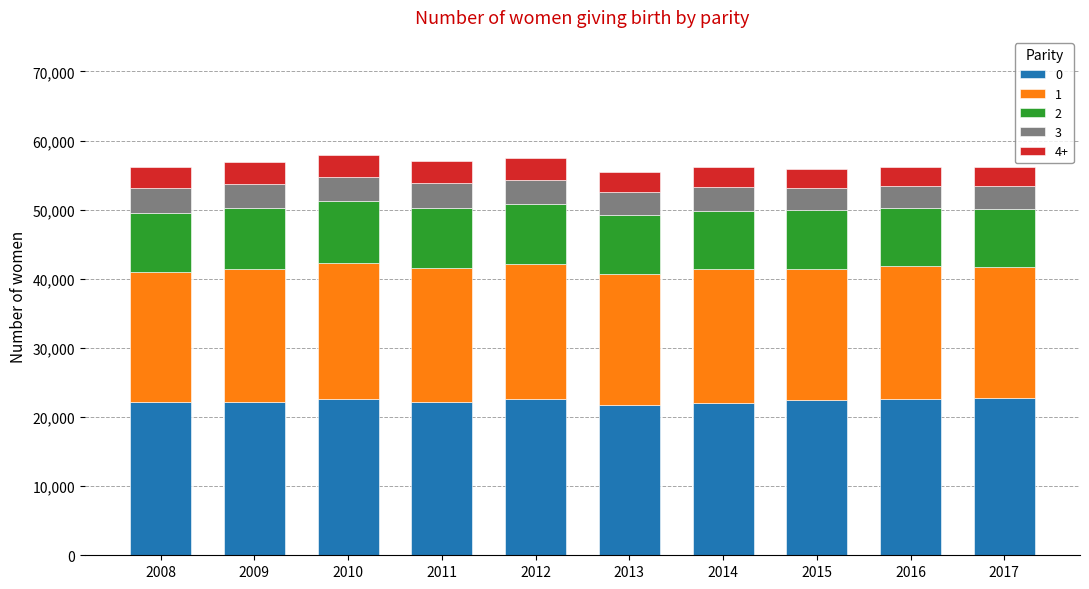

What is the highest value of the 0 series?

22709